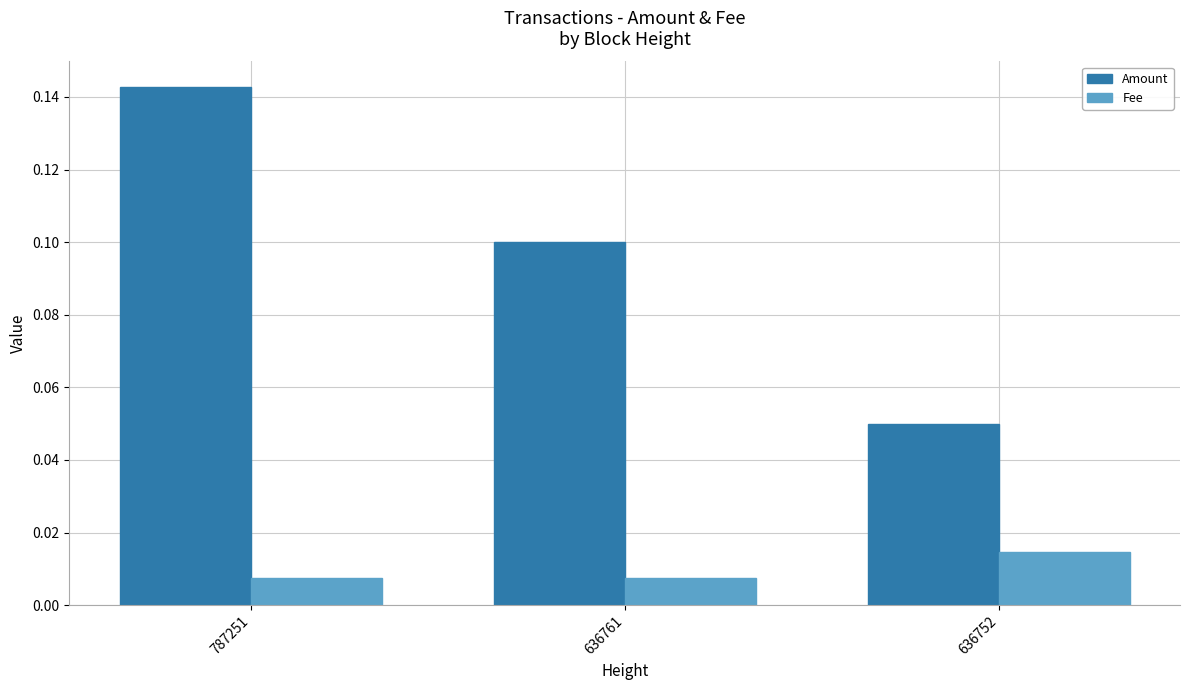

True or false: Amount has a value of 0.1 at 787251.

True